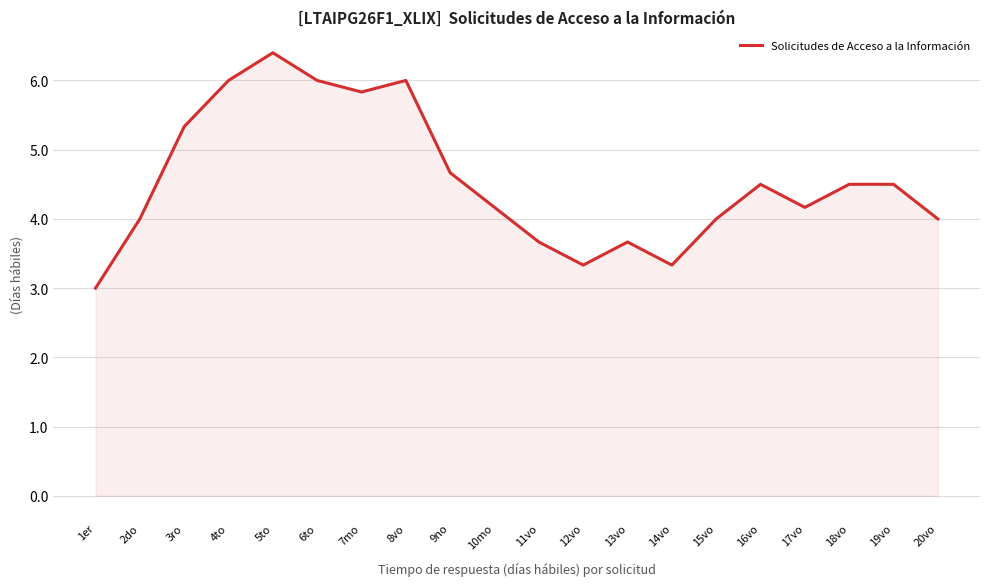

Count the number of categories in the chart.

20